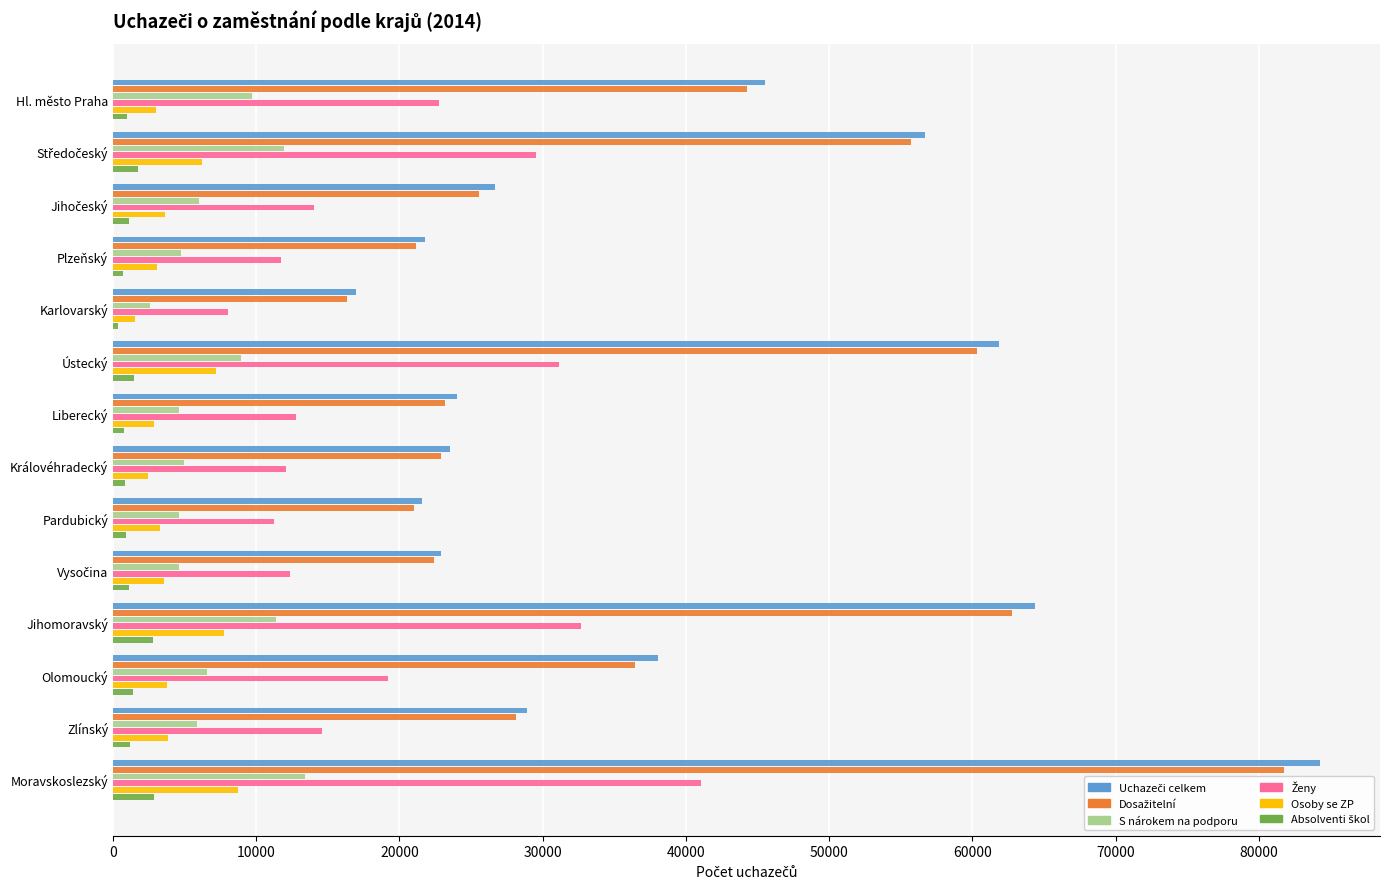

What is the sum of all Osoby se ZP values?

60849